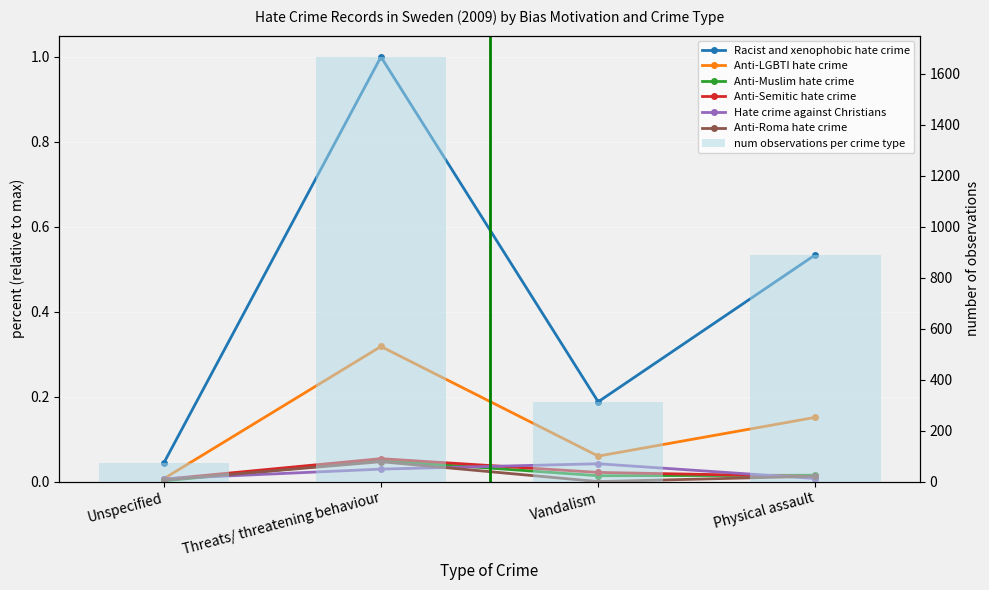

What is the difference between the Racist and xenophobic hate crime values at Physical assault and Unspecified?

0.5